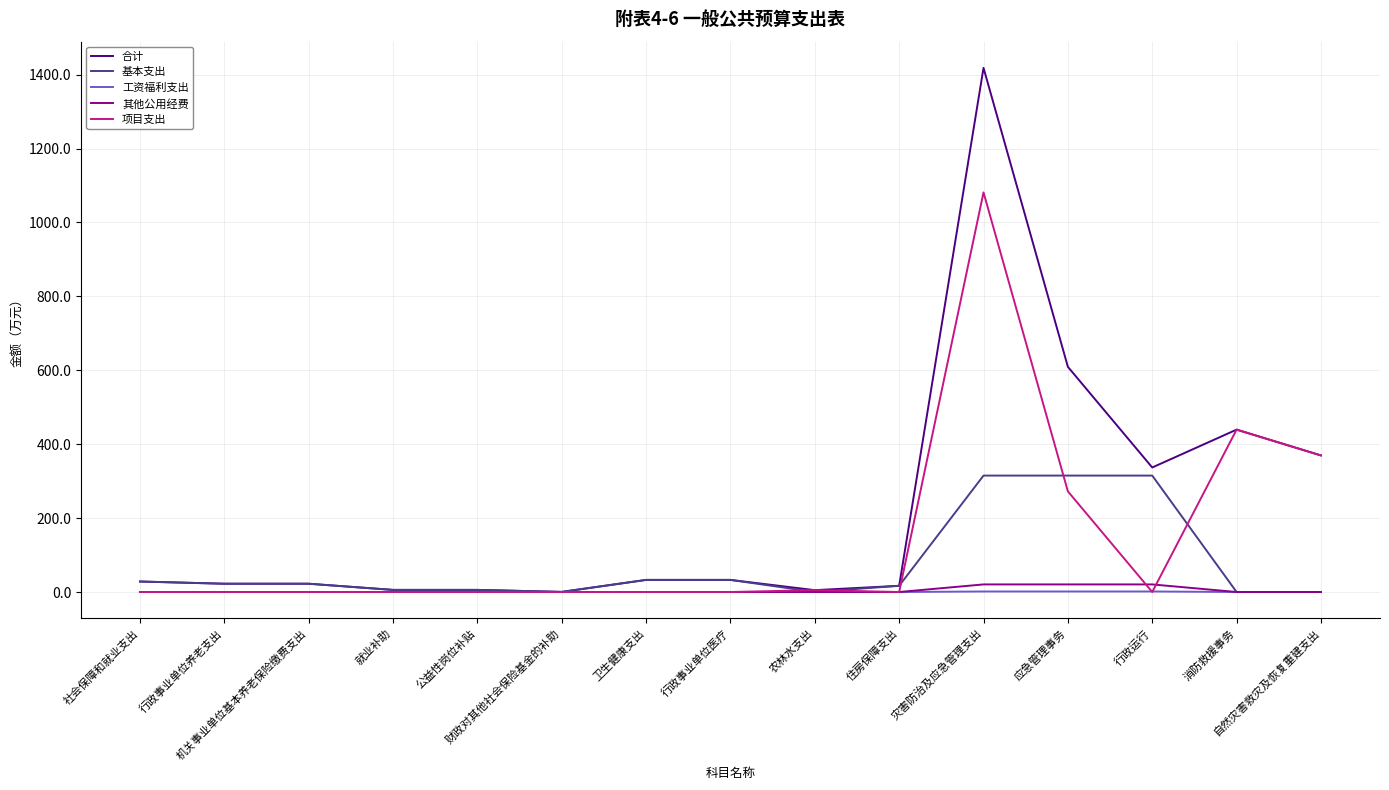

Which series has the widest spread of values?

合计